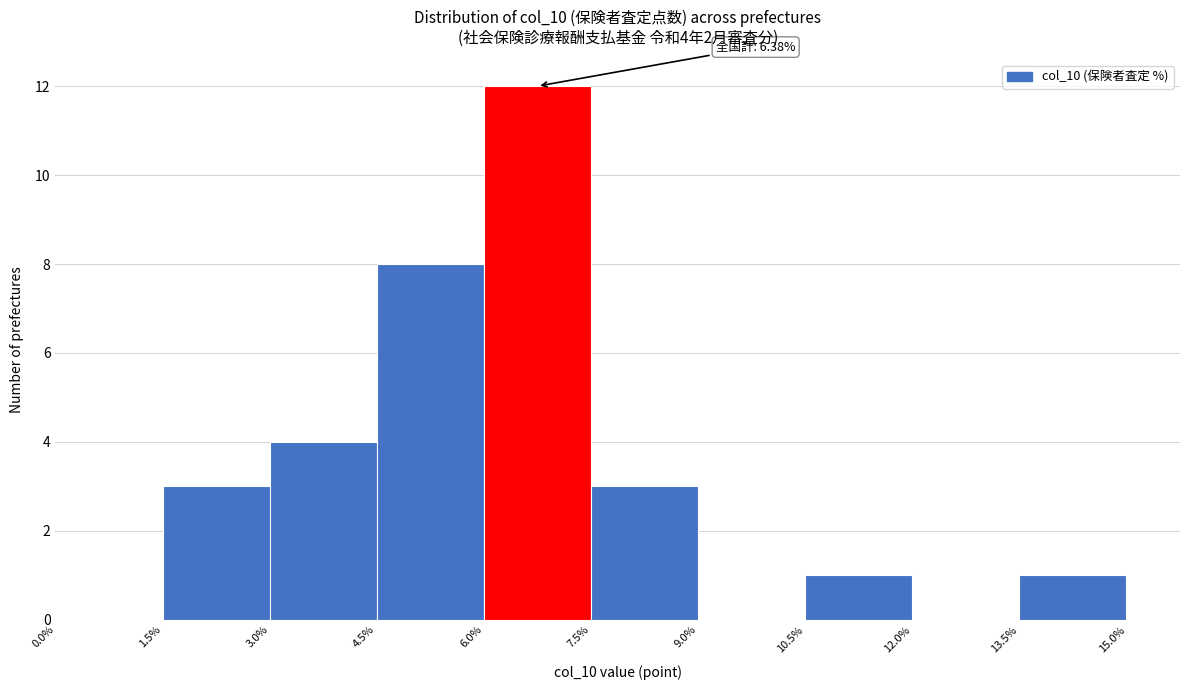

Which range on the x-axis has the tallest bar?

6.0% to 7.5%